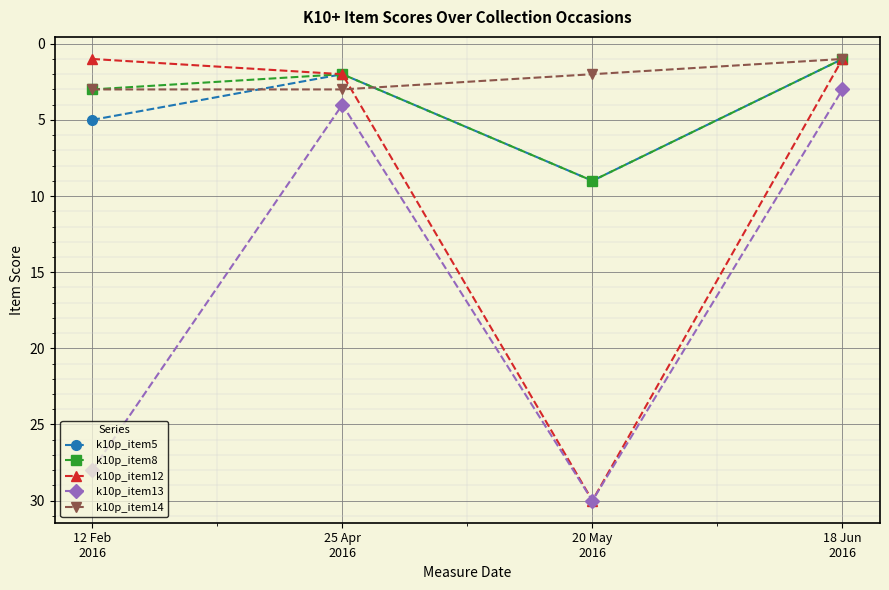

In k10p_item8, how many points are higher than both neighbors (excluding endpoints)?

1